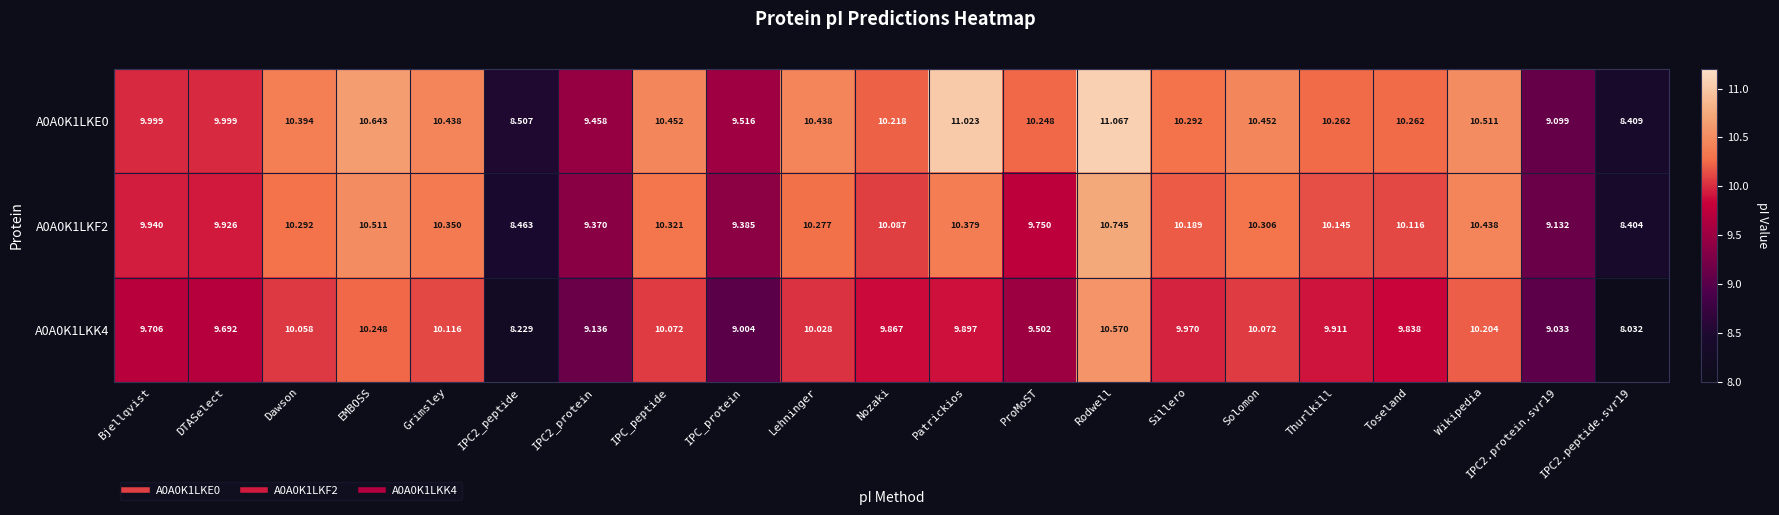

What is the total value across all series at IPC2_protein?

28.0